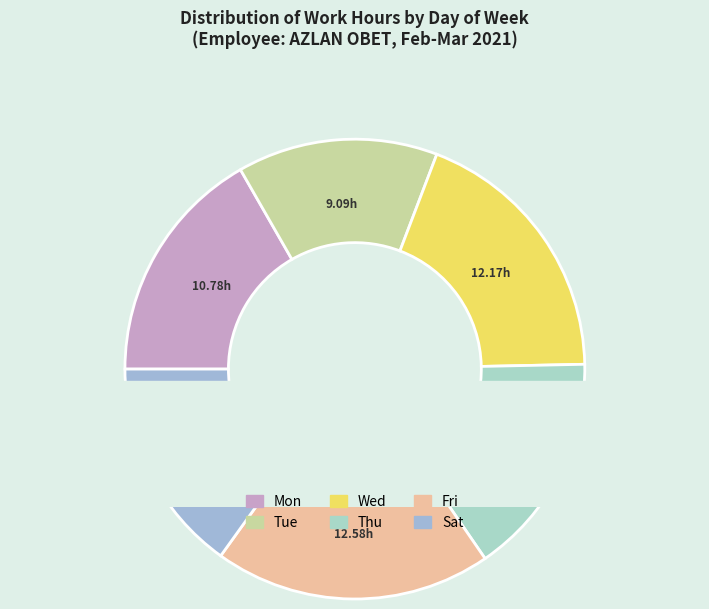

How many slices are in this pie chart?

6